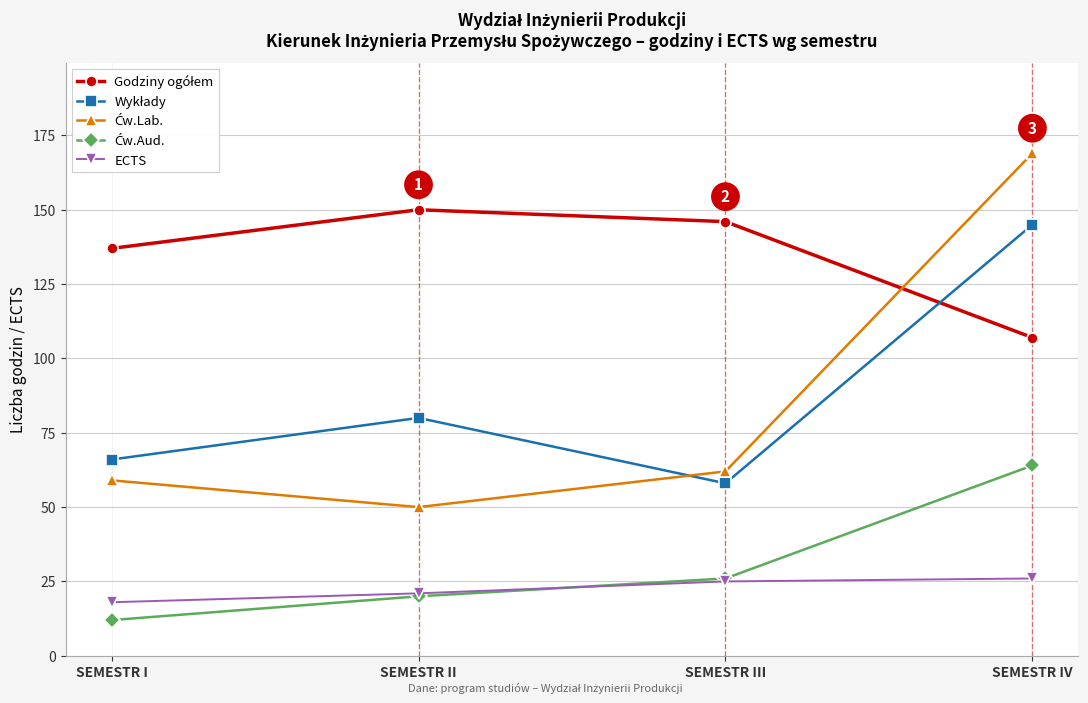

What is the difference between the highest and lowest values at SEMESTR III?

121